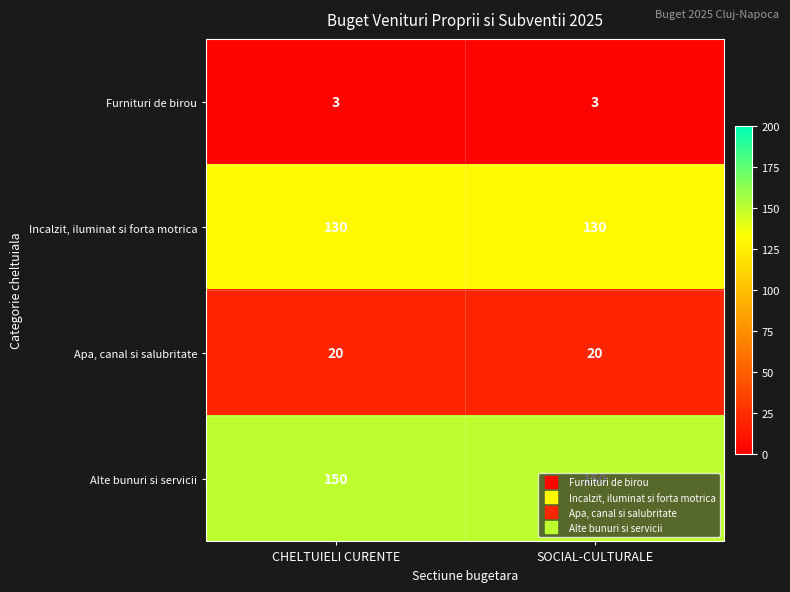

What is the maximum value for Alte bunuri si servicii?

150